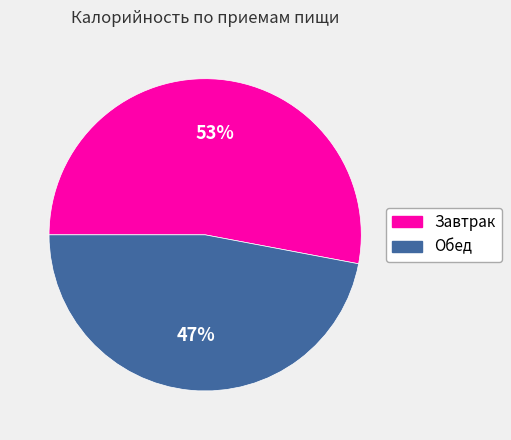

Which slice is the smallest?

Обед